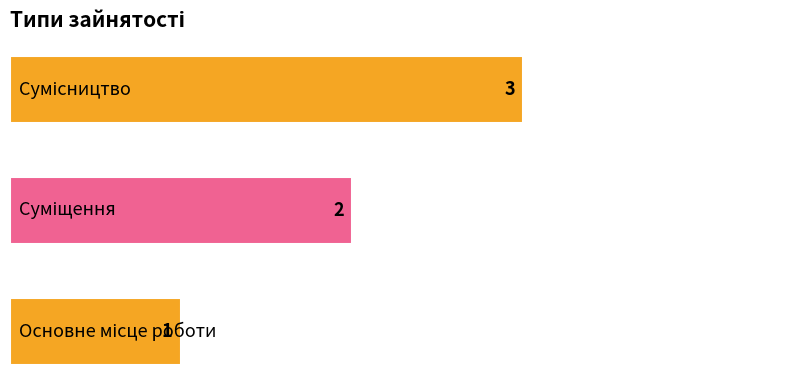

What is the minimum value shown in the chart?

1